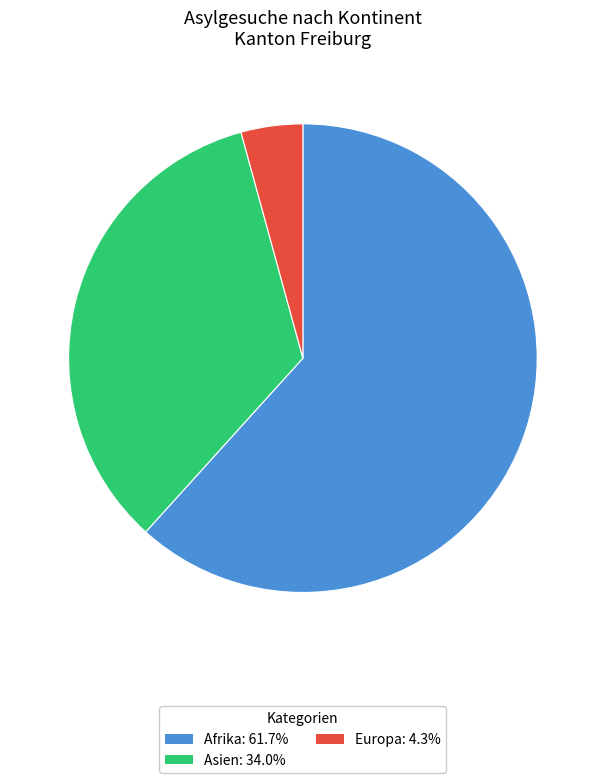

What is the ratio of the value at Asien: 34.0% to the value at Europa: 4.3%?

8.0